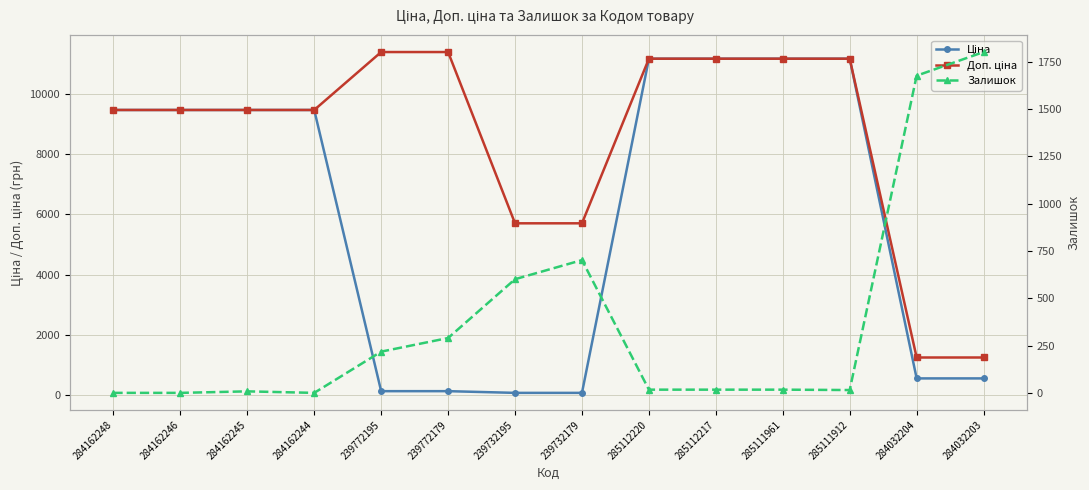

What is the maximum value shown in the chart?

11410.0